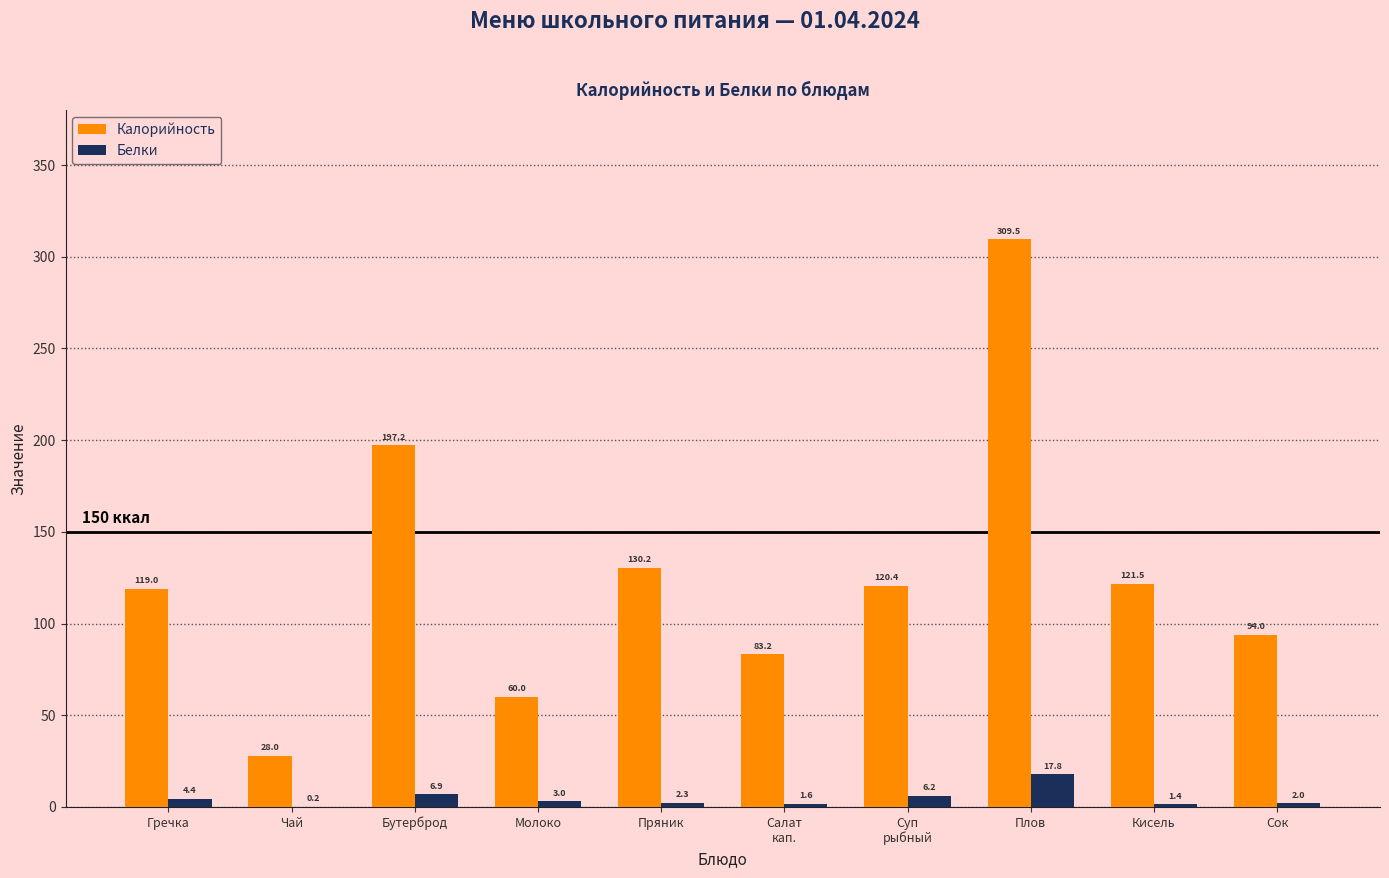

What is the spread (max minus min) of values at Чай?

27.8